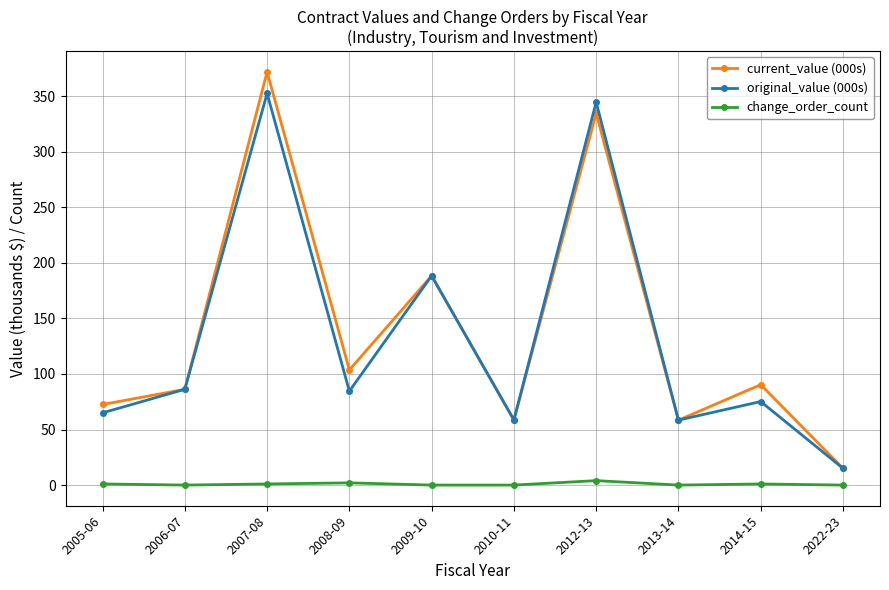

Does the chart have visible grid lines?

Yes